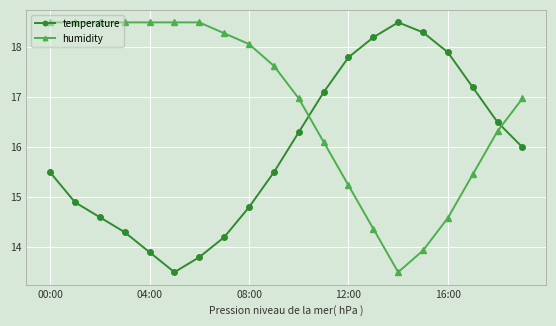

How many interior local peaks does the temperature series have?

1